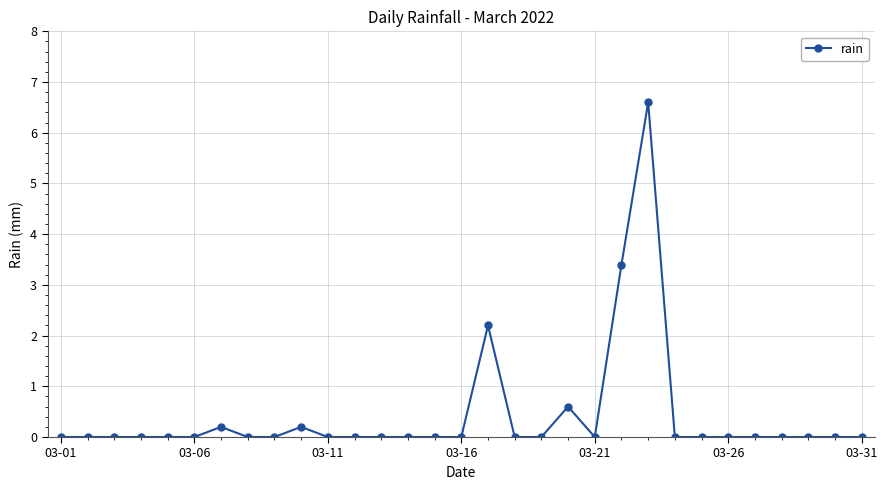

Count the number of categories in the chart.

31